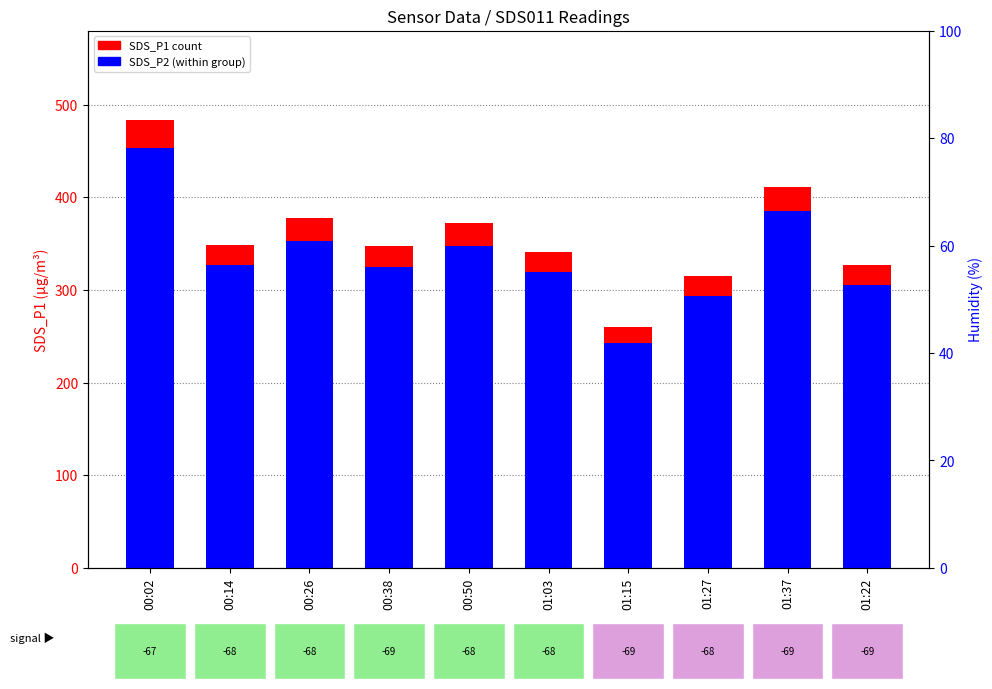

What is the smallest value displayed?

243.2